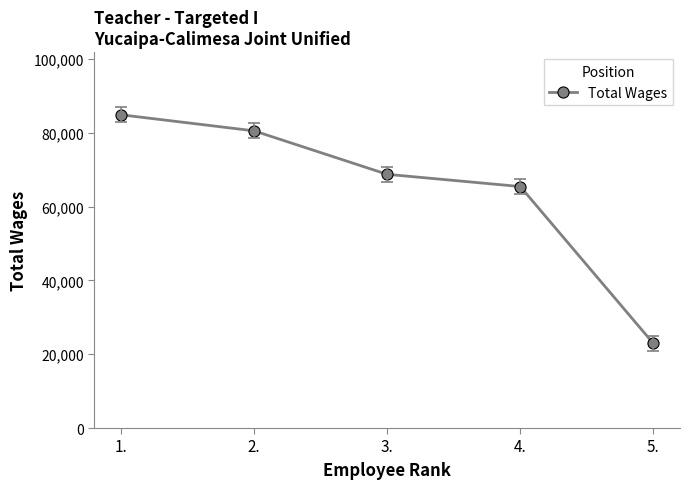

What is the label of the 4th point from the left?

4.